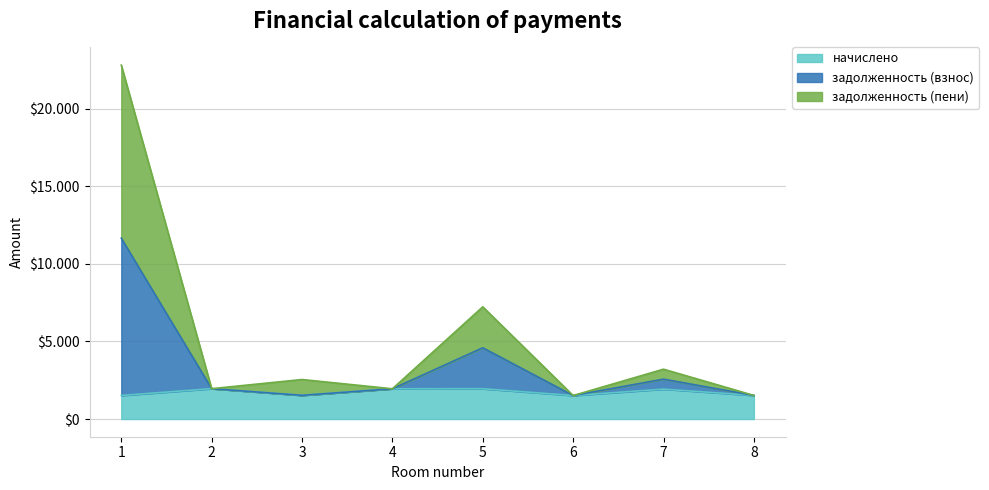

Is the value of начислено at 1 greater than the value of задолженность (пени) at 5?

No